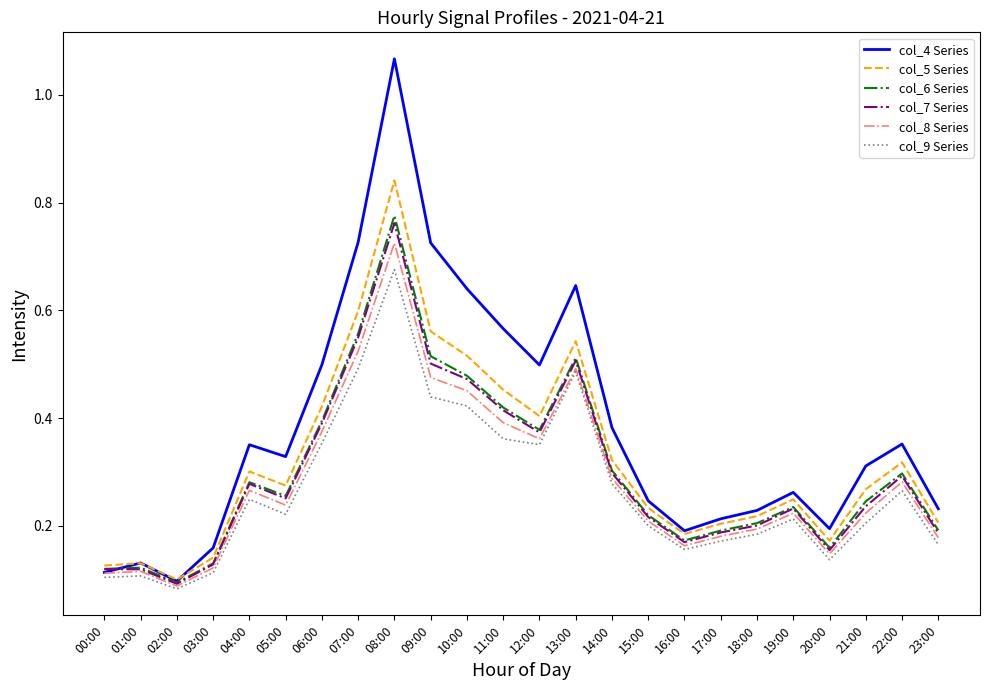

At which label is col_5 Series closest to 0?

02:00